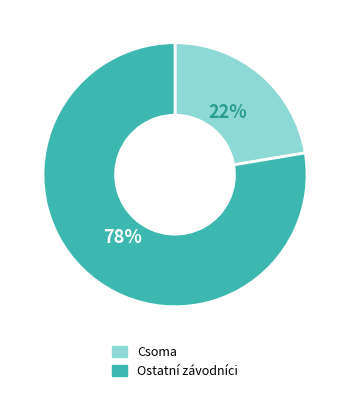

True or false: Csoma accounts for 22% of the total.

True